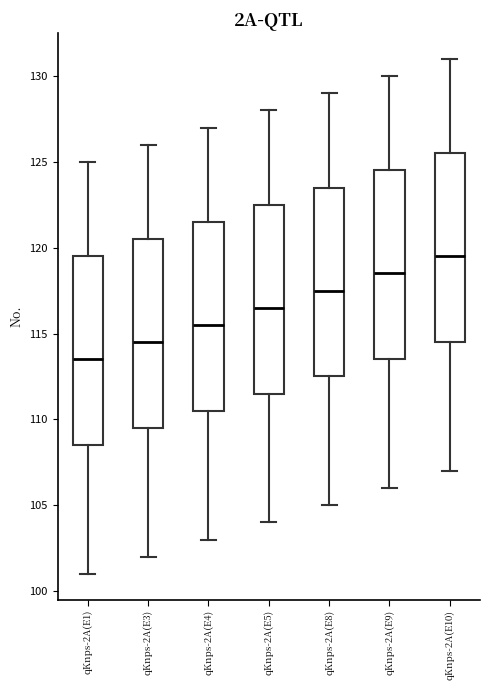

Which box's median line is the highest?

qKnps-2A(E10)